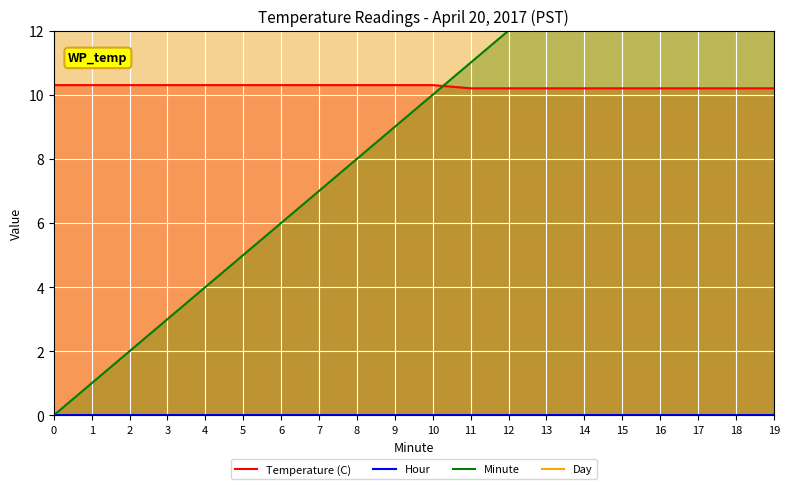

What are all the series names shown in the legend?

Temperature (C), Hour, Minute, Day